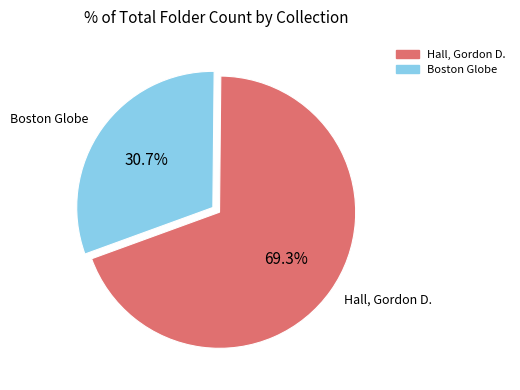

Is it true that Hall, Gordon D. is 61% of the pie?

False